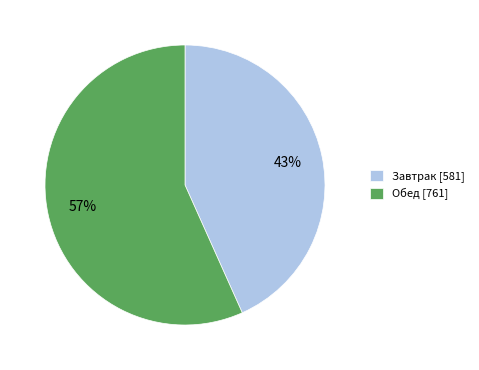

Approximately how many times larger is the value at Завтрак compared to Обед?

0.8